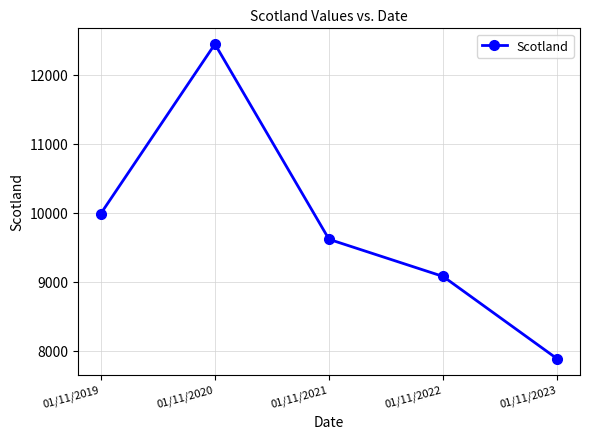

Does the chart display data point markers on the line(s)?

Yes